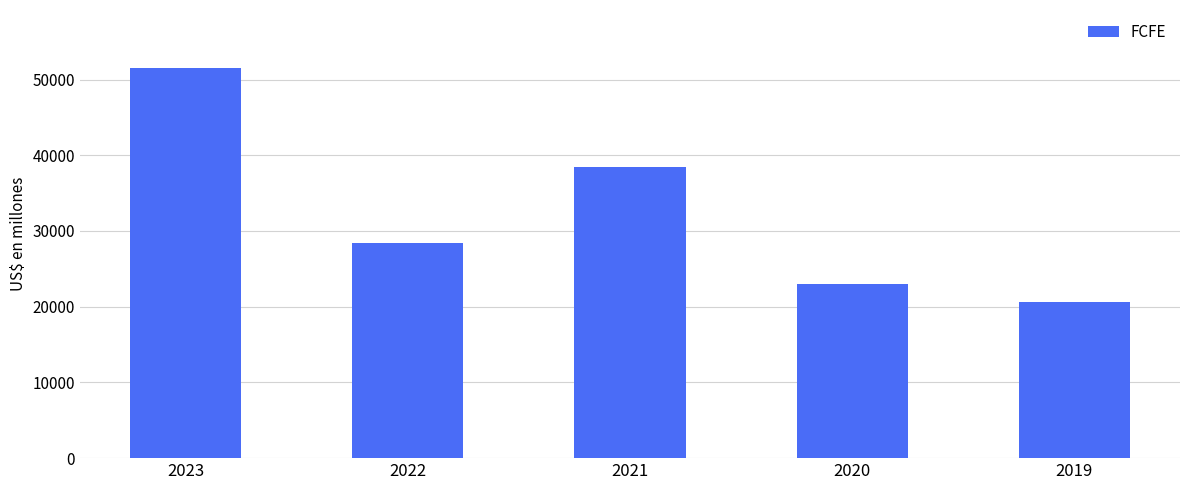

Rank the categories by value from lowest to highest.

2019, 2020, 2022, 2021, 2023